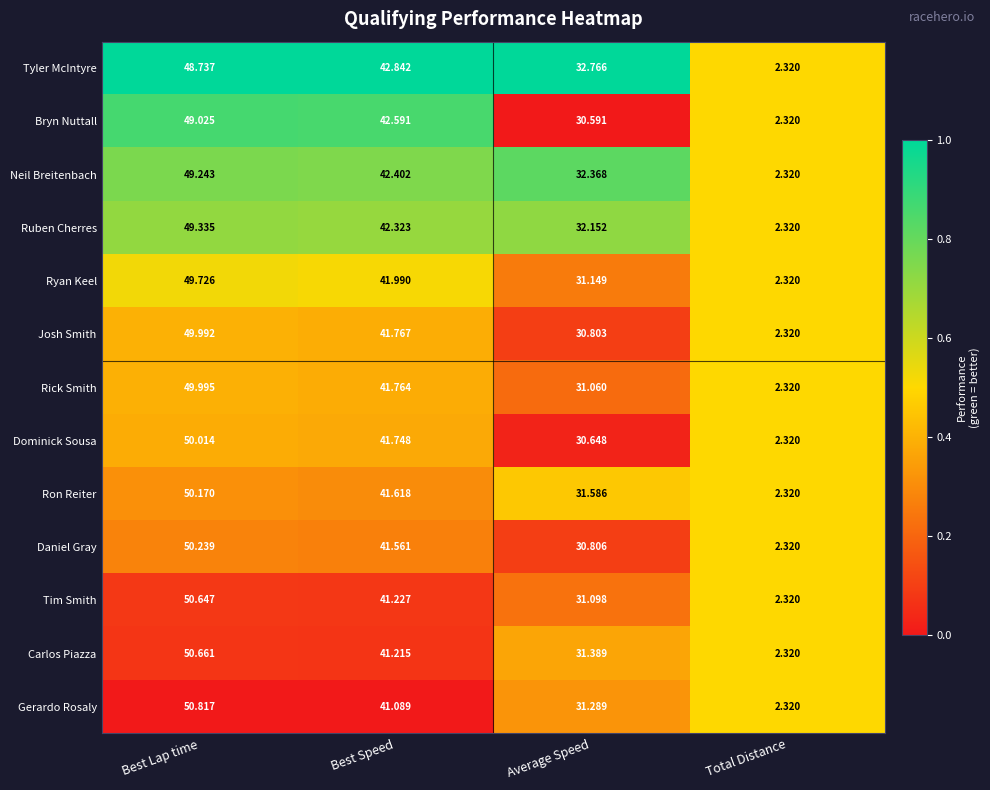

Rank the categories by Tim Smith value from highest to lowest.

Best Lap time, Best Speed, Average Speed, Total Distance